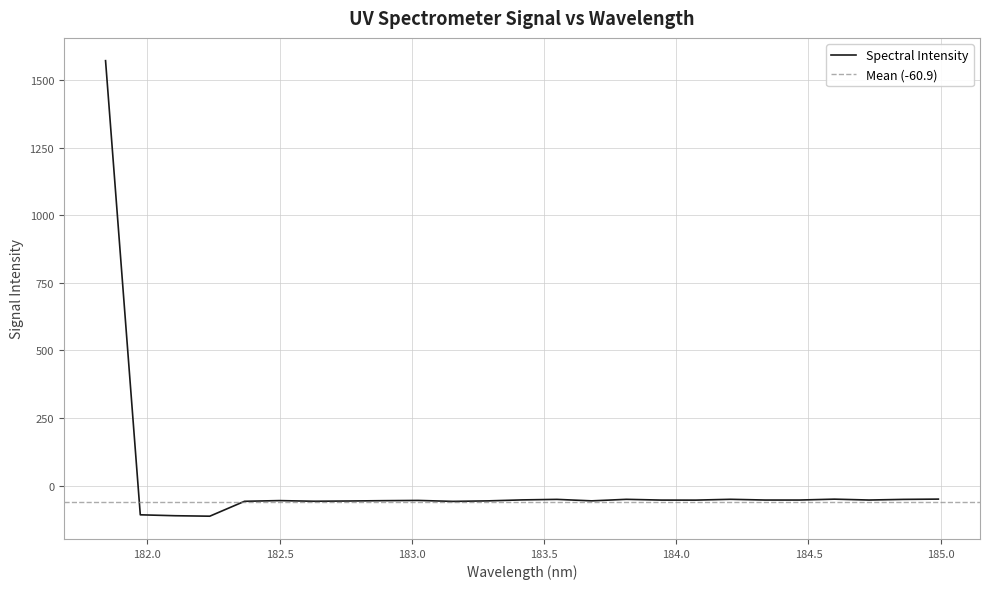

Which category has the highest value across all series?

181.8418